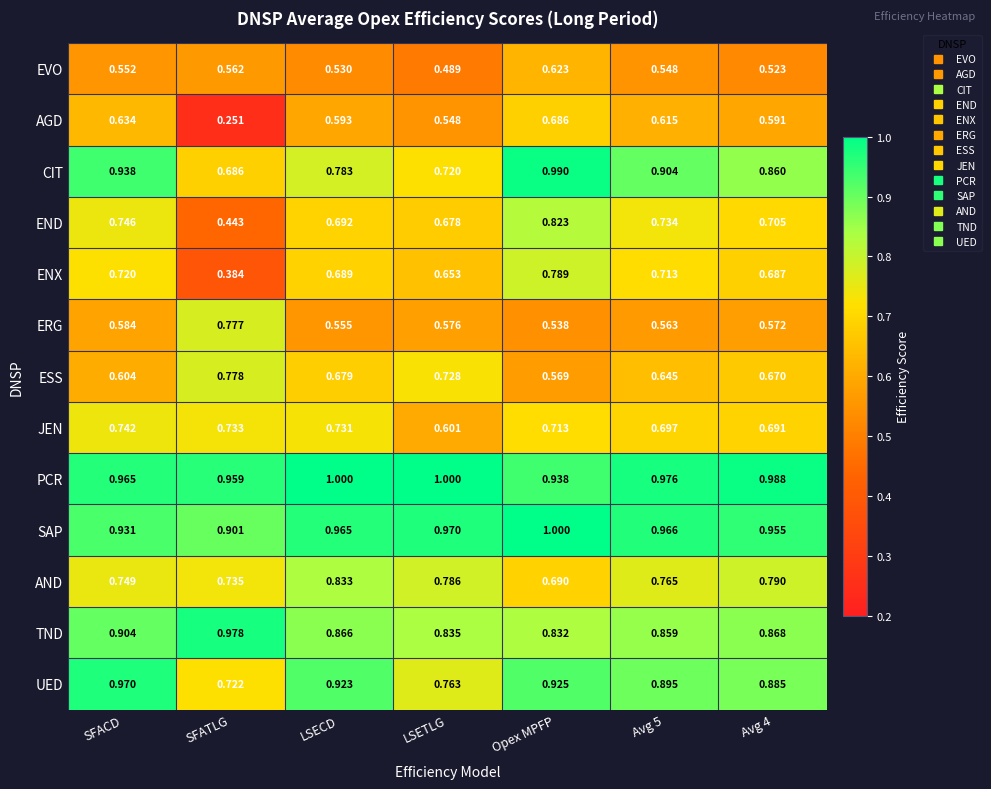

At which category does the chart reach its minimum across all series?

SFATLG